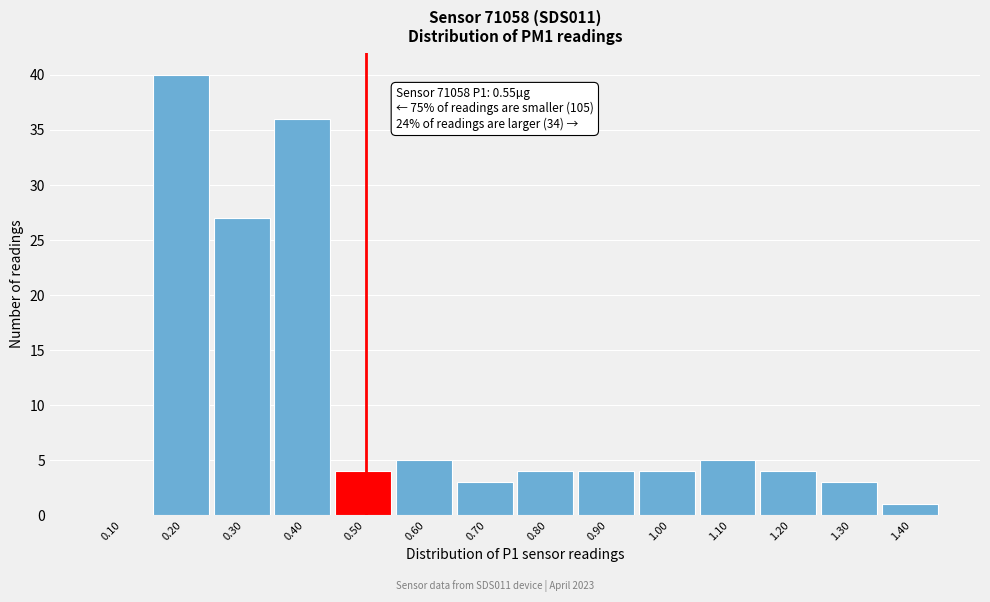

What is the maximum value shown in the chart?

40